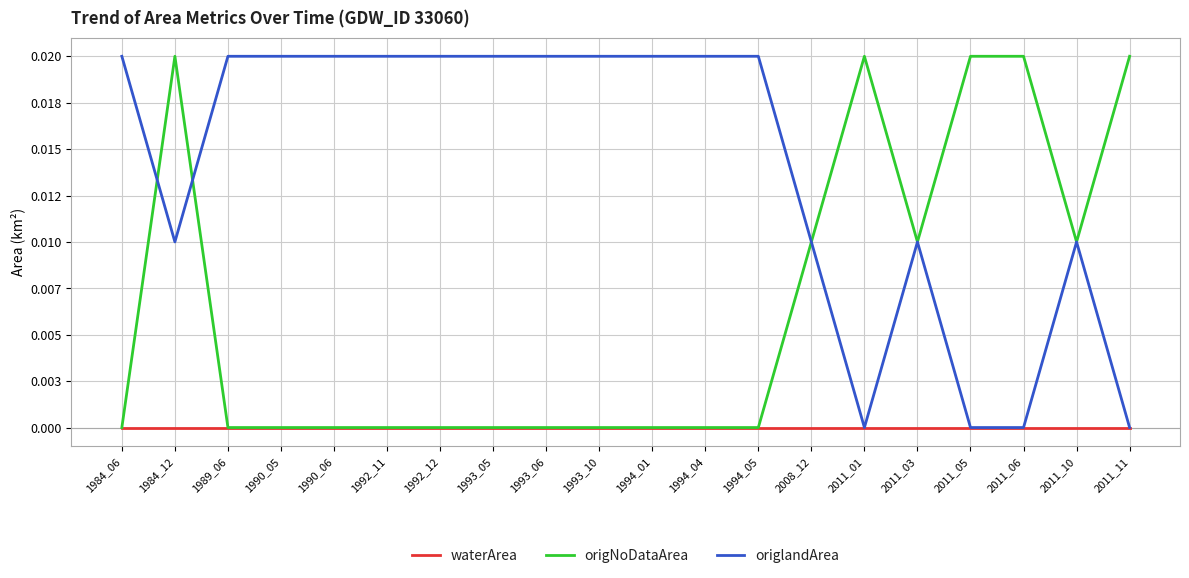

Does the chart have visible grid lines?

Yes